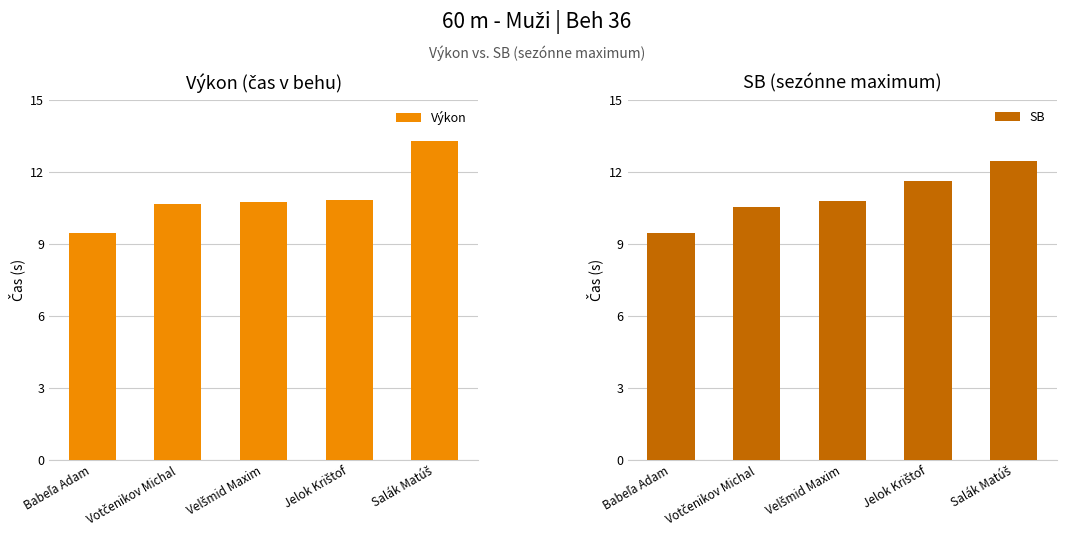

At Votčenikov Michal, list the series in order from smallest to largest.

SB, Výkon